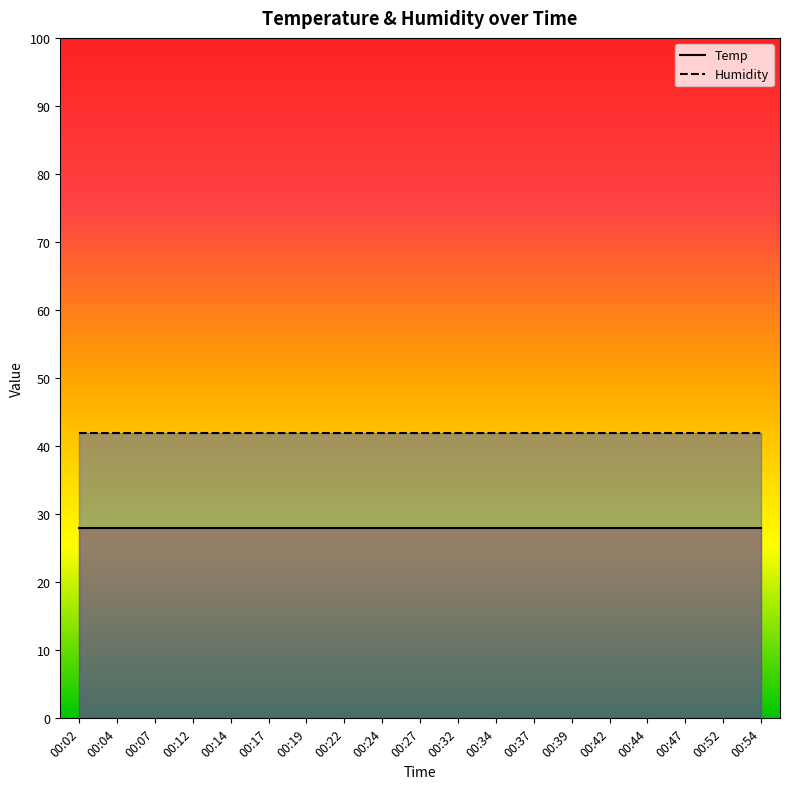

Which series changed the most between 00:14 and 00:22?

Temp